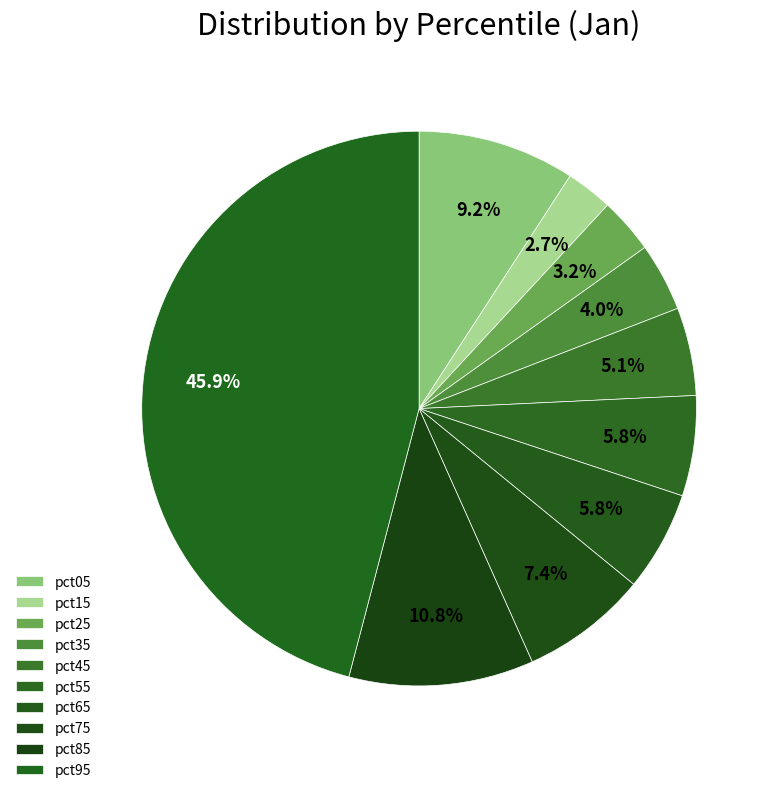

What portion of the pie excludes pct35?

96.0%